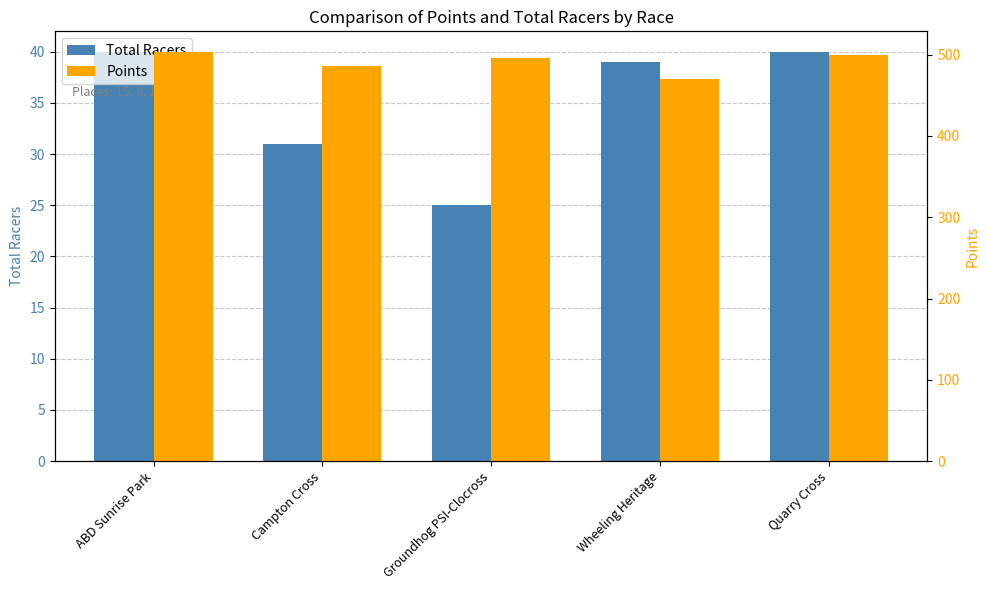

What is the sum of the Points values at Campton Cross and Quarry Cross?

985.2